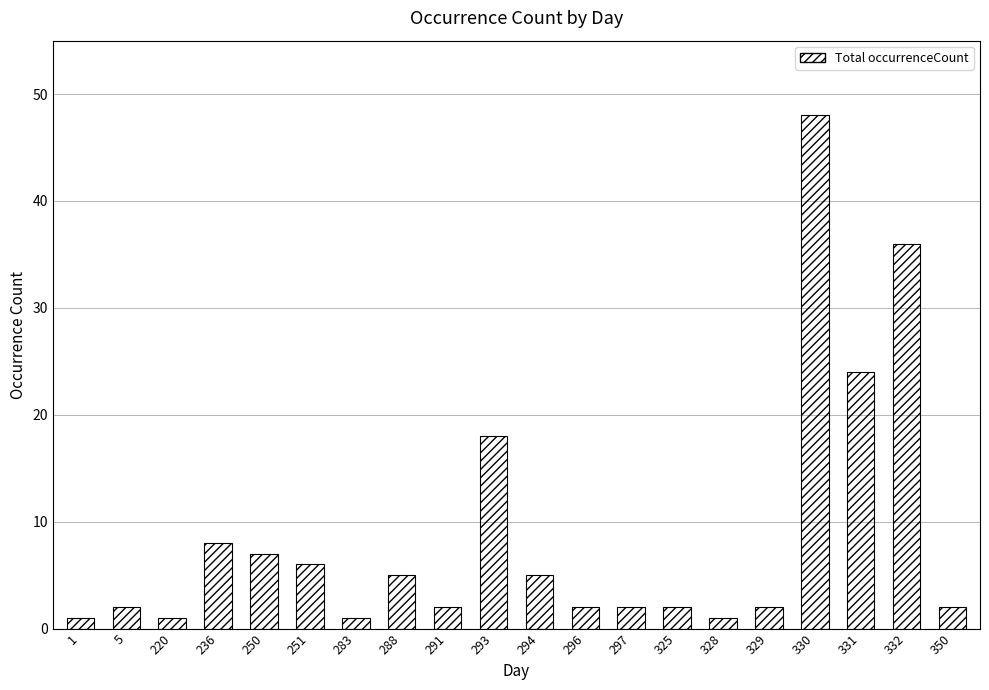

How many series are shown in this chart?

1